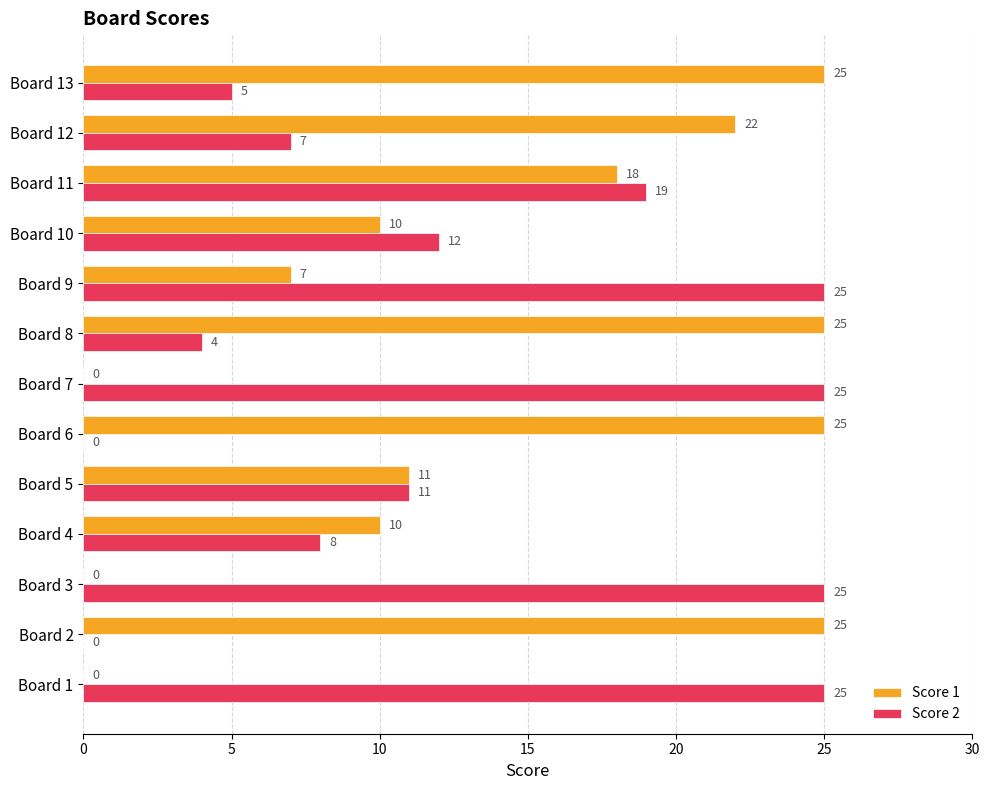

True or false: Score 2 has a value of 12 at Board 10.

True